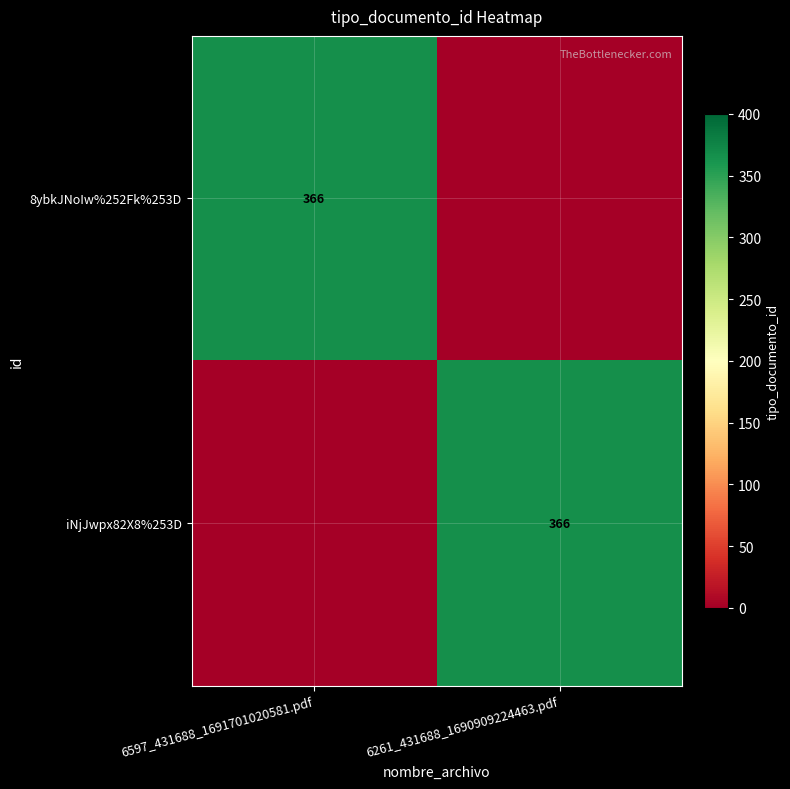

What is the greatest value displayed?

366